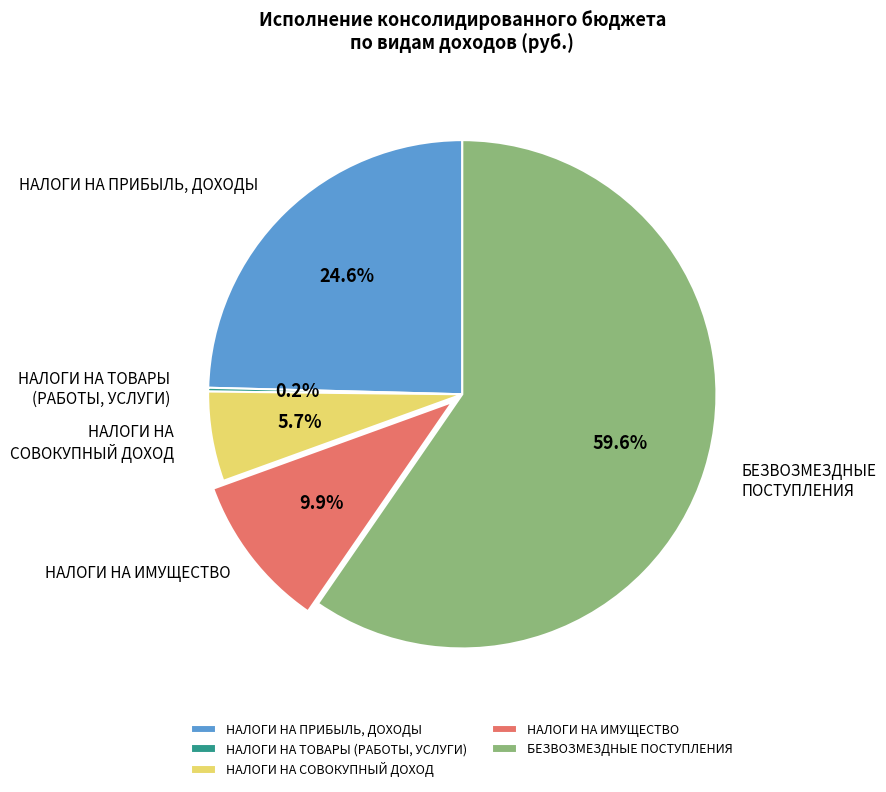

Which slice is the largest?

БЕЗВОЗМЕЗДНЫЕ ПОСТУПЛЕНИЯ